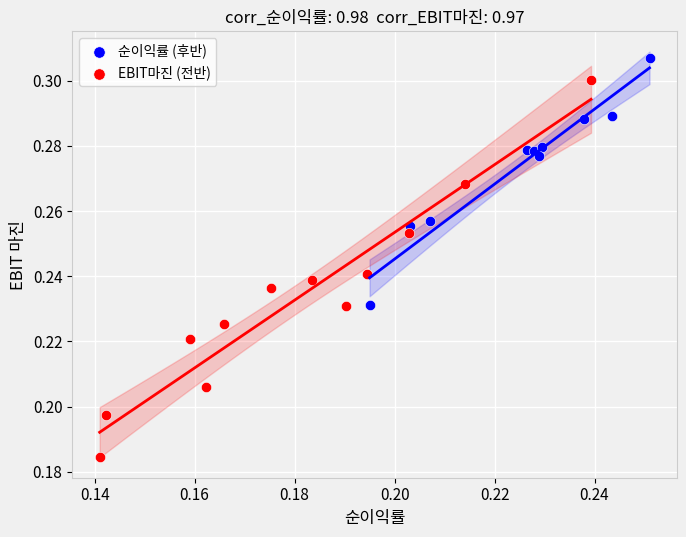

Which series contains the lowest Y value?

EBIT마진 (전반)